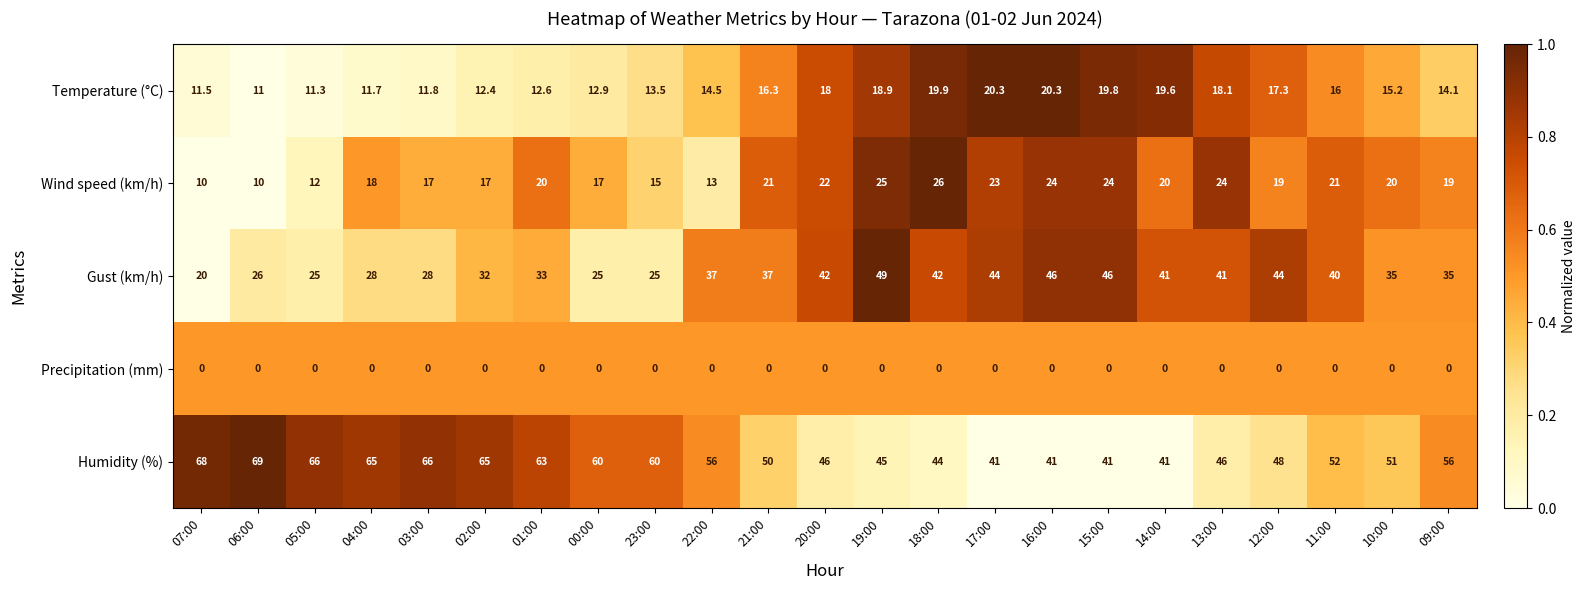

True or false: Wind speed (km/h) has a value of 26.0 at 18:00.

True